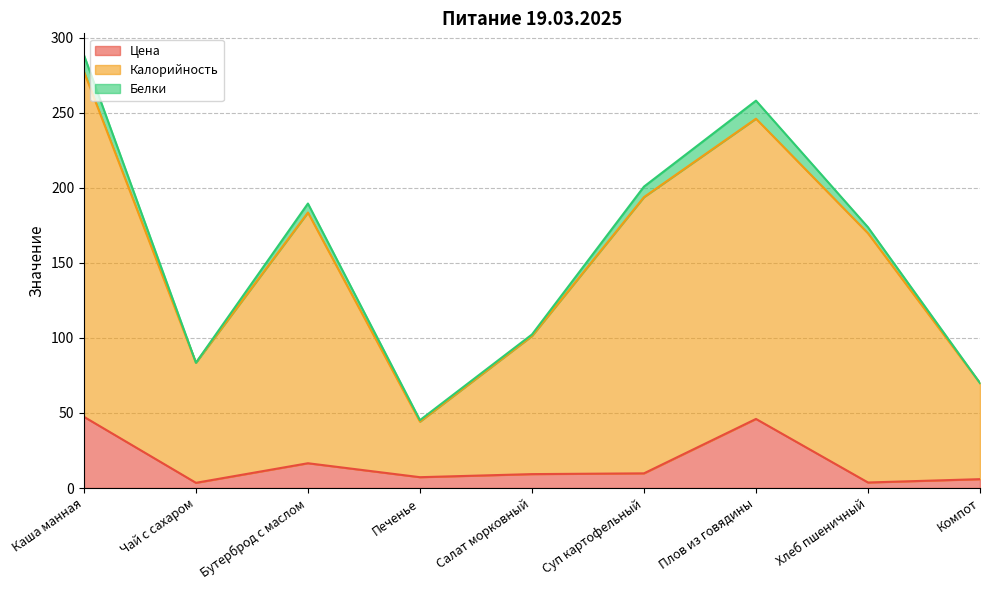

Which series has the widest spread of values?

Калорийность